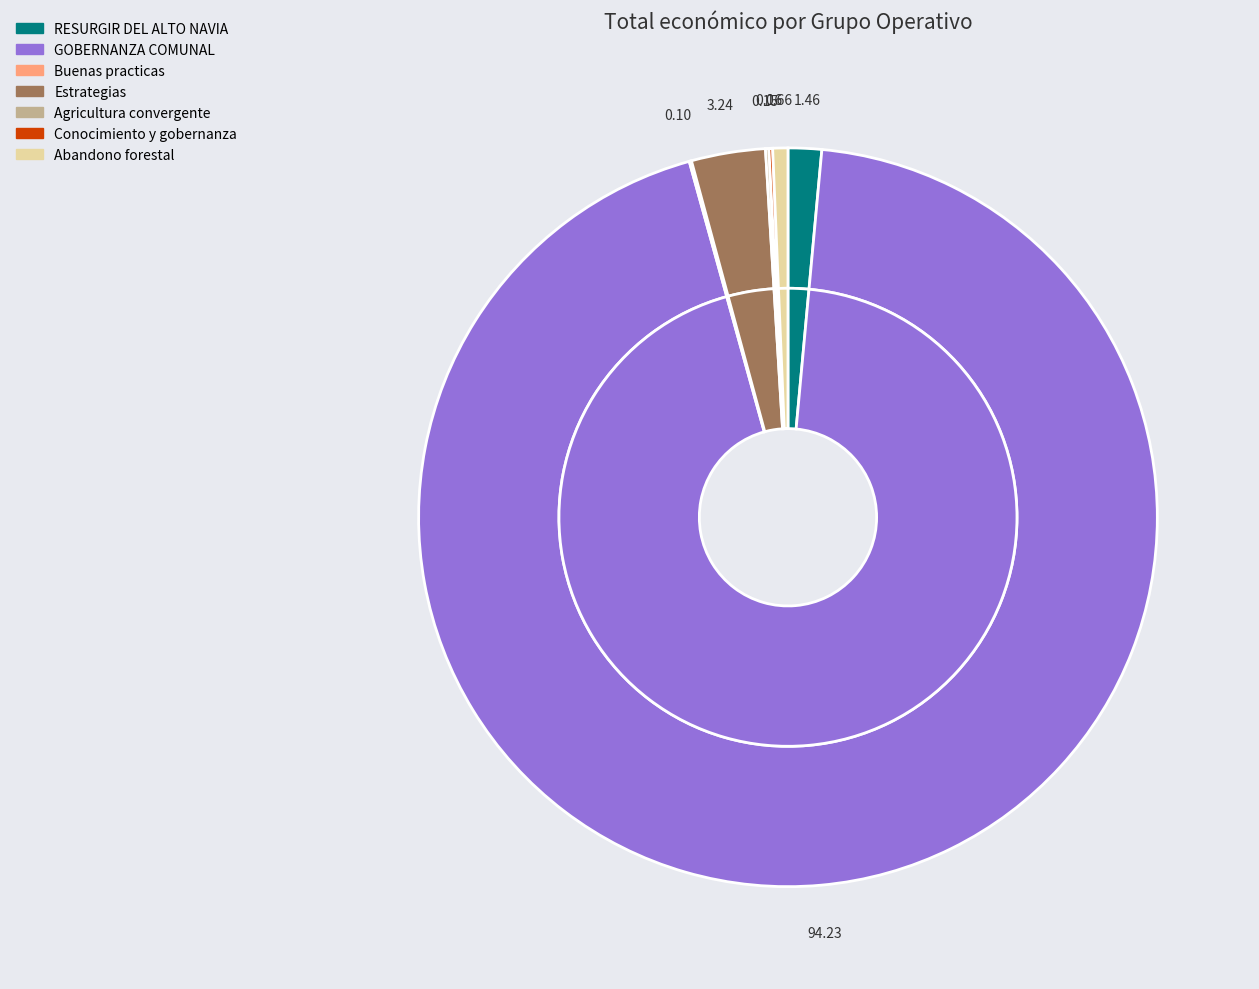

What is the change in value from Buenas practicas to Agricultura convergente?

+3148